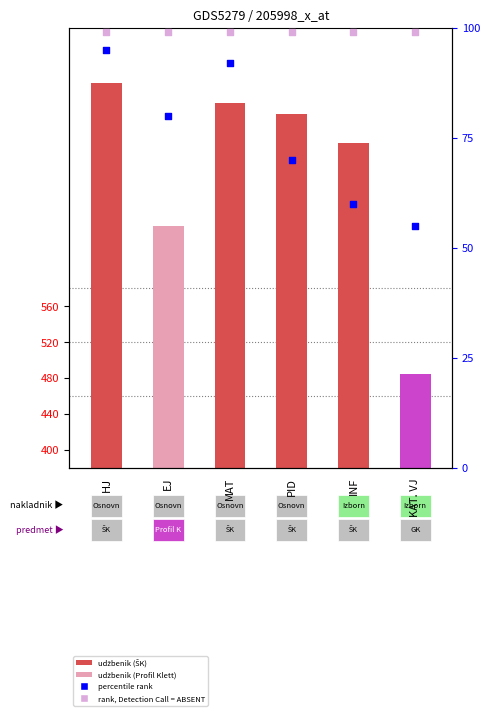

What is the change in value from HJ to EJ?

-160